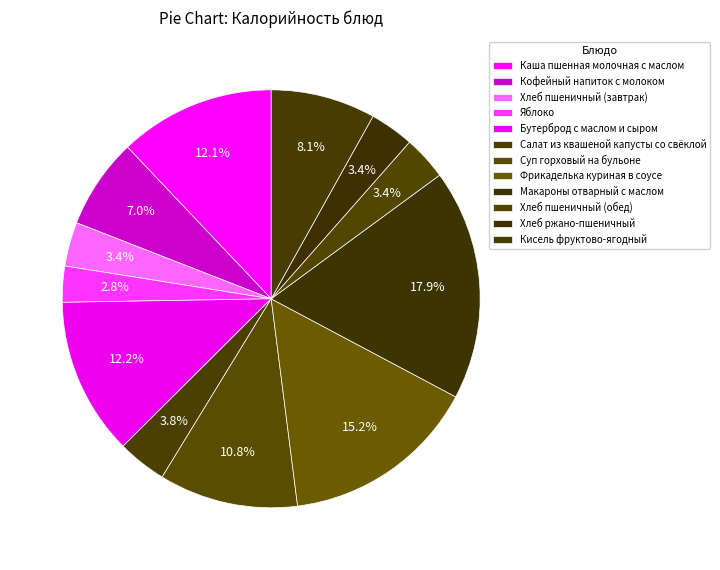

How many slices are in this pie chart?

12